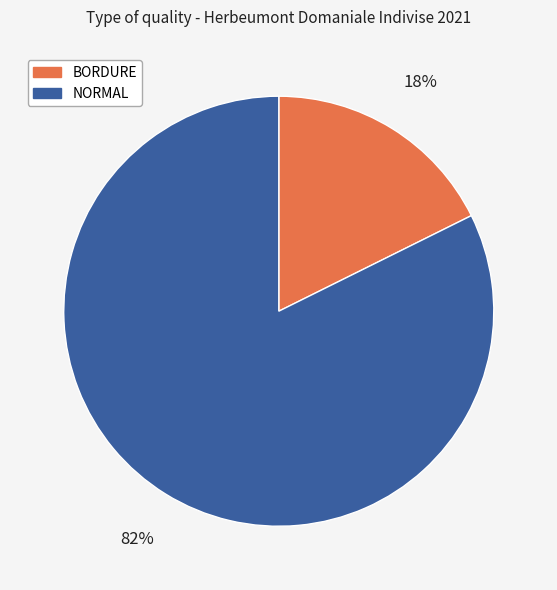

The BORDURE slice represents 18% of the pie. True or false?

True